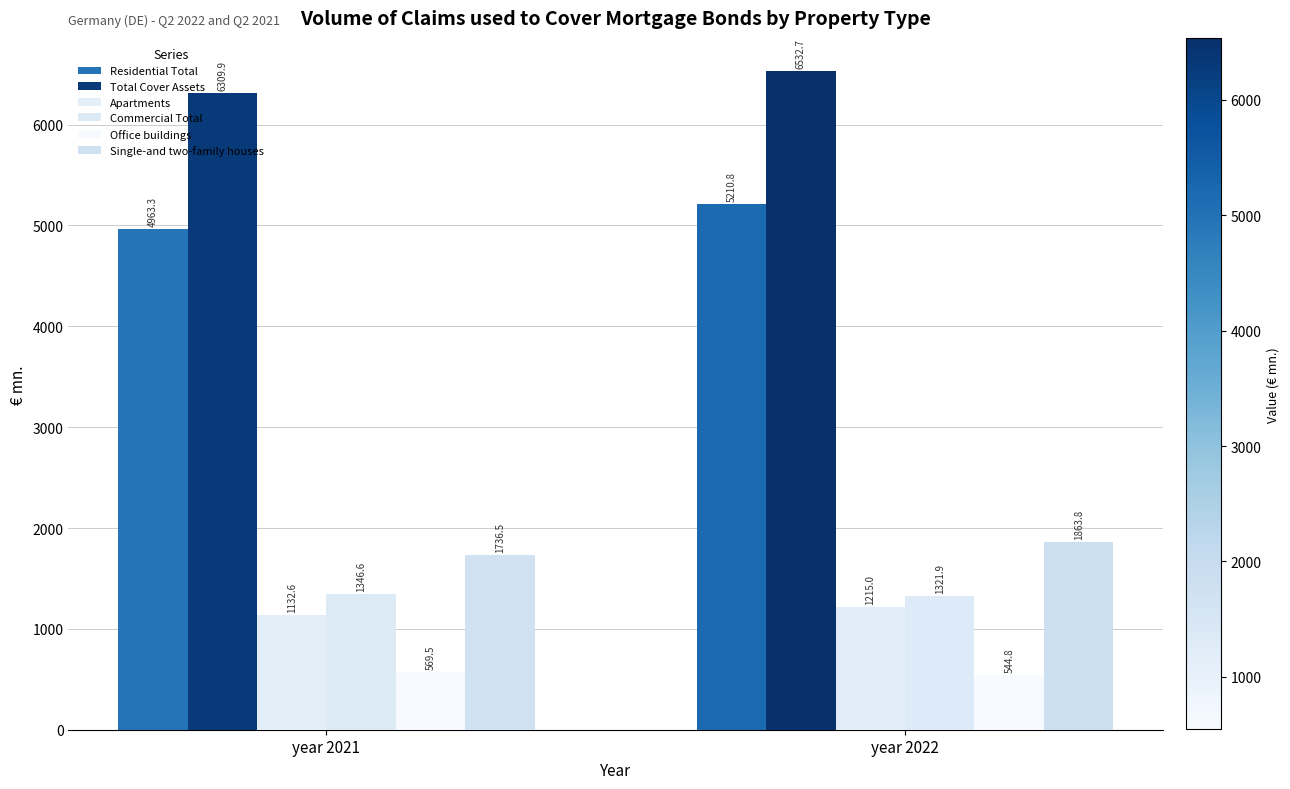

Reading right to left, extract all data points from this chart.

Residential Total: year 2022=5210.8	year 2021=4963.3
Total Cover Assets: year 2022=6532.7	year 2021=6309.9
Apartments: year 2022=1215.0	year 2021=1132.6
Commercial Total: year 2022=1321.9	year 2021=1346.6
Office buildings: year 2022=544.8	year 2021=569.5
Single-and two-family houses: year 2022=1863.8	year 2021=1736.5